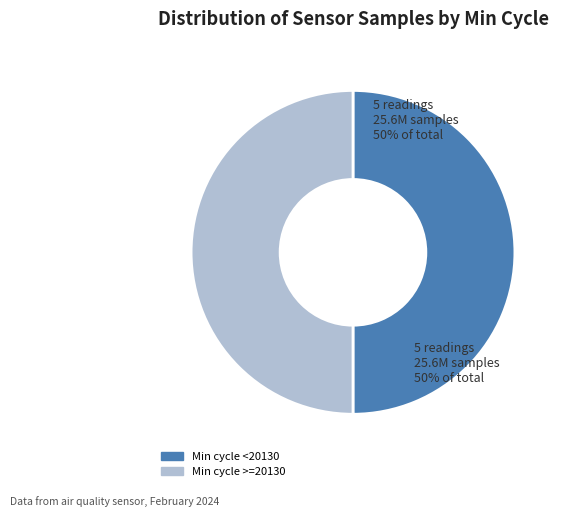

How many segments does this pie chart have?

2